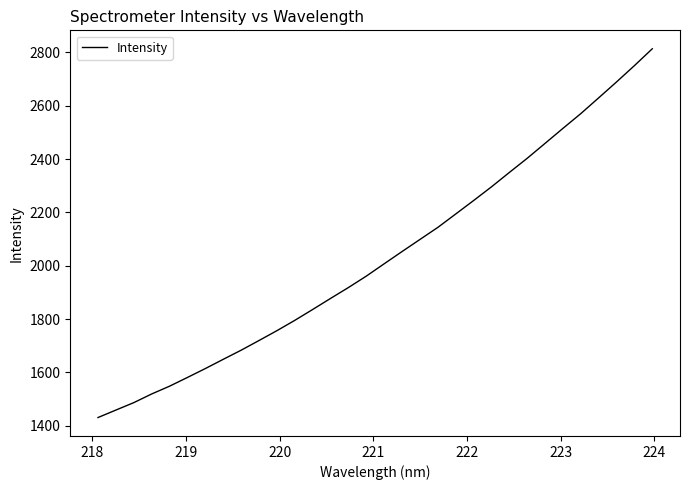

What is the minimum value shown in the chart?

1430.7